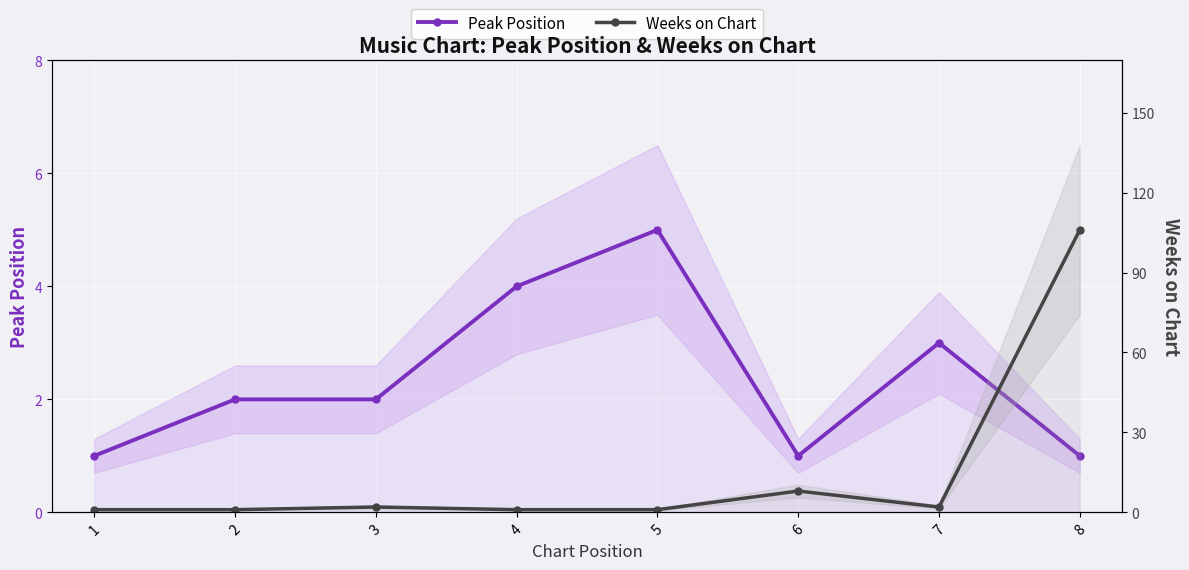

True or false: Weeks on Chart has more than 1 points higher than both neighbors.

True